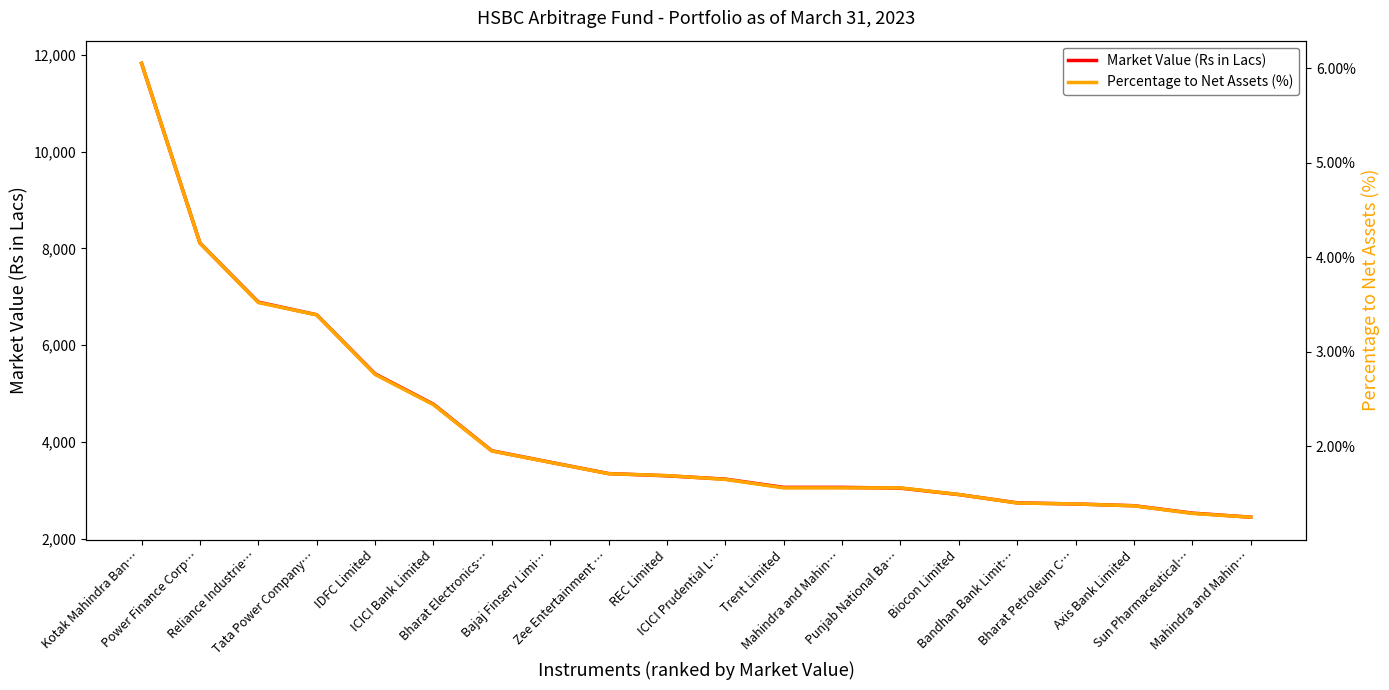

List the series in order of their overall mean, lowest first.

Percentage to Net Assets (%), Market Value (Rs in Lacs)